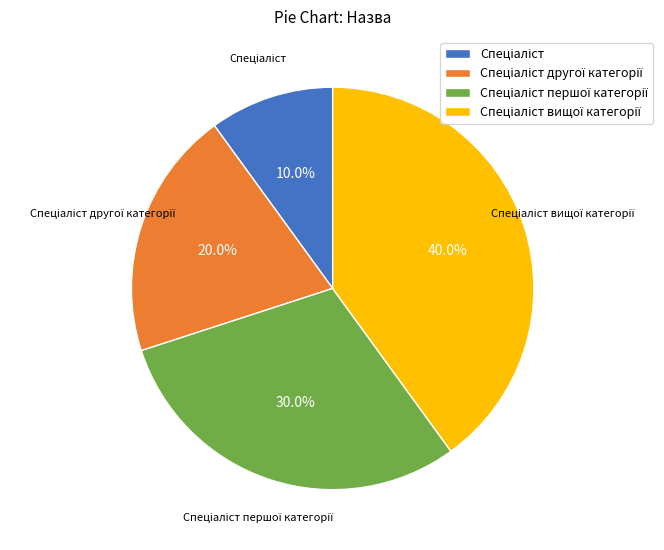

Does any single category account for the majority?

No